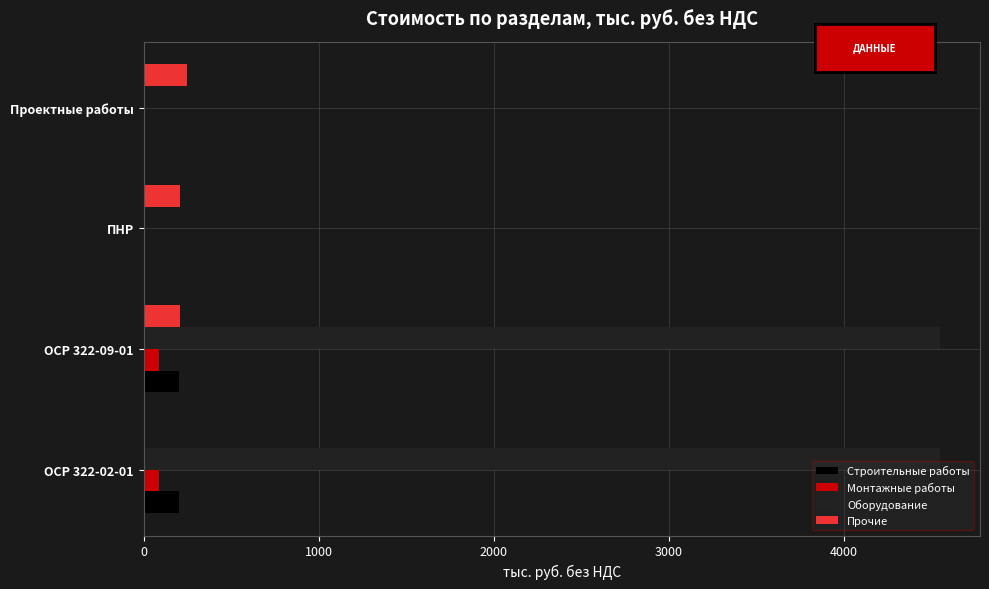

The Монтажные работы series shows 0.0 at ПНР. True or false?

True